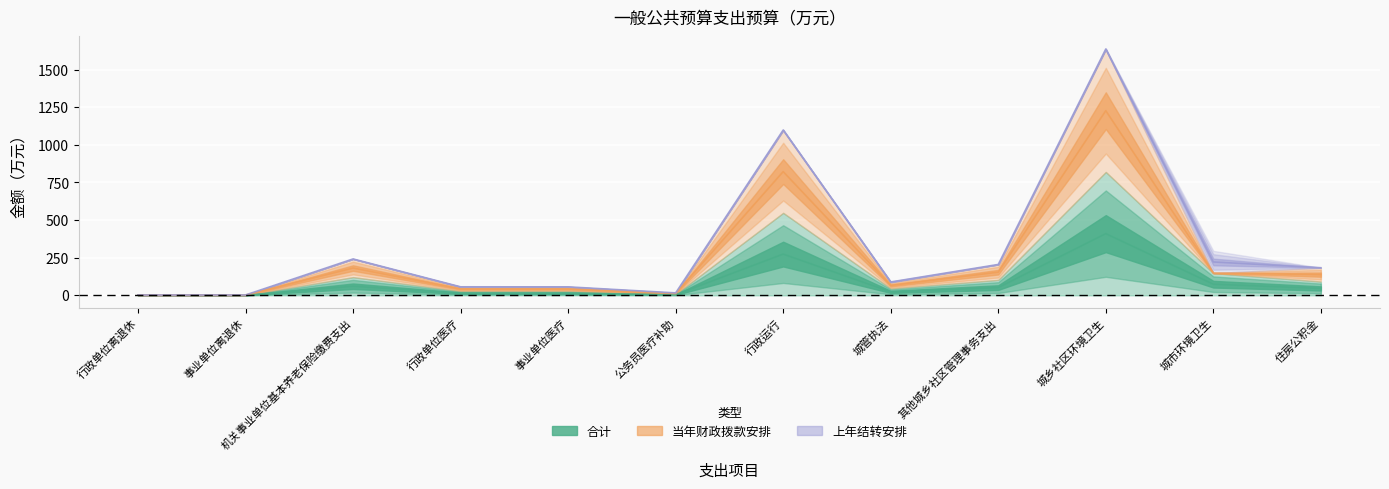

List the labels in order of 合计 value, smallest first.

行政单位离退休, 事业单位离退休, 公务员医疗补助, 事业单位医疗, 行政单位医疗, 城管执法, 住房公积金, 其他城乡社区管理事务支出, 机关事业单位基本养老保险缴费支出, 城市环境卫生, 行政运行, 城乡社区环境卫生